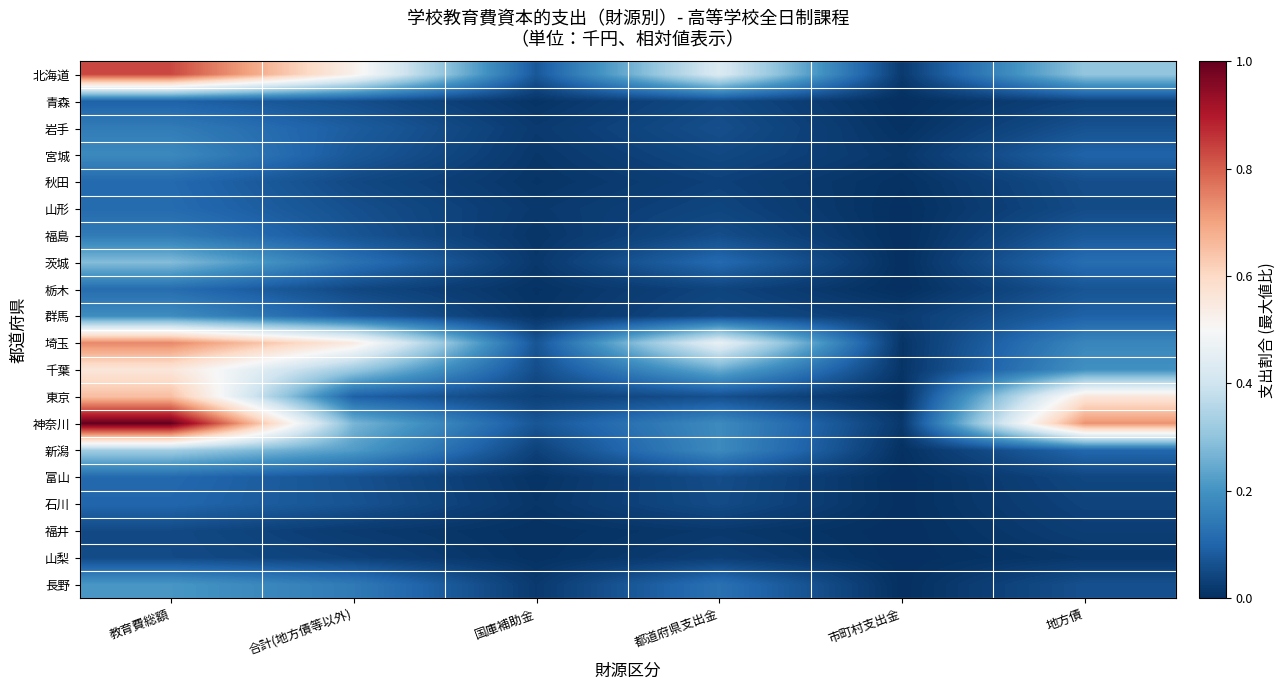

Reading left to right, list all the values displayed in this chart.

北海道: 教育費総額=0.8	合計(地方債等以外)=0.5	国庫補助金=0.1	都道府県支出金=0.4	市町村支出金=0.0	地方債=0.3
青森: 教育費総額=0.1	合計(地方債等以外)=0.1	国庫補助金=0.0	都道府県支出金=0.0	市町村支出金=0.0	地方債=0.0
岩手: 教育費総額=0.2	合計(地方債等以外)=0.1	国庫補助金=0.0	都道府県支出金=0.1	市町村支出金=0.0	地方債=0.1
宮城: 教育費総額=0.2	合計(地方債等以外)=0.1	国庫補助金=0.0	都道府県支出金=0.0	市町村支出金=0.0	地方債=0.1
秋田: 教育費総額=0.1	合計(地方債等以外)=0.0	国庫補助金=0.0	都道府県支出金=0.0	市町村支出金=0.0	地方債=0.1
山形: 教育費総額=0.1	合計(地方債等以外)=0.1	国庫補助金=0.0	都道府県支出金=0.0	市町村支出金=0.0	地方債=0.1
福島: 教育費総額=0.1	合計(地方債等以外)=0.1	国庫補助金=0.0	都道府県支出金=0.1	市町村支出金=0.0	地方債=0.1
茨城: 教育費総額=0.3	合計(地方債等以外)=0.1	国庫補助金=0.0	都道府県支出金=0.1	市町村支出金=0.0	地方債=0.1
栃木: 教育費総額=0.1	合計(地方債等以外)=0.0	国庫補助金=0.0	都道府県支出金=0.0	市町村支出金=0.0	地方債=0.1
群馬: 教育費総額=0.2	合計(地方債等以外)=0.1	国庫補助金=0.0	都道府県支出金=0.1	市町村支出金=0.0	地方債=0.1
埼玉: 教育費総額=0.7	合計(地方債等以外)=0.5	国庫補助金=0.1	都道府県支出金=0.5	市町村支出金=0.0	地方債=0.2
千葉: 教育費総額=0.6	合計(地方債等以外)=0.3	国庫補助金=0.1	都道府県支出金=0.3	市町村支出金=0.0	地方債=0.2
東京: 教育費総額=0.7	合計(地方債等以外)=0.1	国庫補助金=0.0	都道府県支出金=0.1	市町村支出金=0.0	地方債=0.6
神奈川: 教育費総額=1.0	合計(地方債等以外)=0.3	国庫補助金=0.1	都道府県支出金=0.2	市町村支出金=0.0	地方債=0.7
新潟: 教育費総額=0.3	合計(地方債等以外)=0.2	国庫補助金=0.0	都道府県支出金=0.2	市町村支出金=0.0	地方債=0.1
富山: 教育費総額=0.1	合計(地方債等以外)=0.1	国庫補助金=0.0	都道府県支出金=0.1	市町村支出金=0.0	地方債=0.0
石川: 教育費総額=0.1	合計(地方債等以外)=0.1	国庫補助金=0.0	都道府県支出金=0.1	市町村支出金=0.0	地方債=0.0
福井: 教育費総額=0.1	合計(地方債等以外)=0.0	国庫補助金=0.0	都道府県支出金=0.0	市町村支出金=0.0	地方債=0.0
山梨: 教育費総額=0.1	合計(地方債等以外)=0.0	国庫補助金=0.0	都道府県支出金=0.0	市町村支出金=0.0	地方債=0.0
長野: 教育費総額=0.2	合計(地方債等以外)=0.1	国庫補助金=0.0	都道府県支出金=0.1	市町村支出金=0.0	地方債=0.1